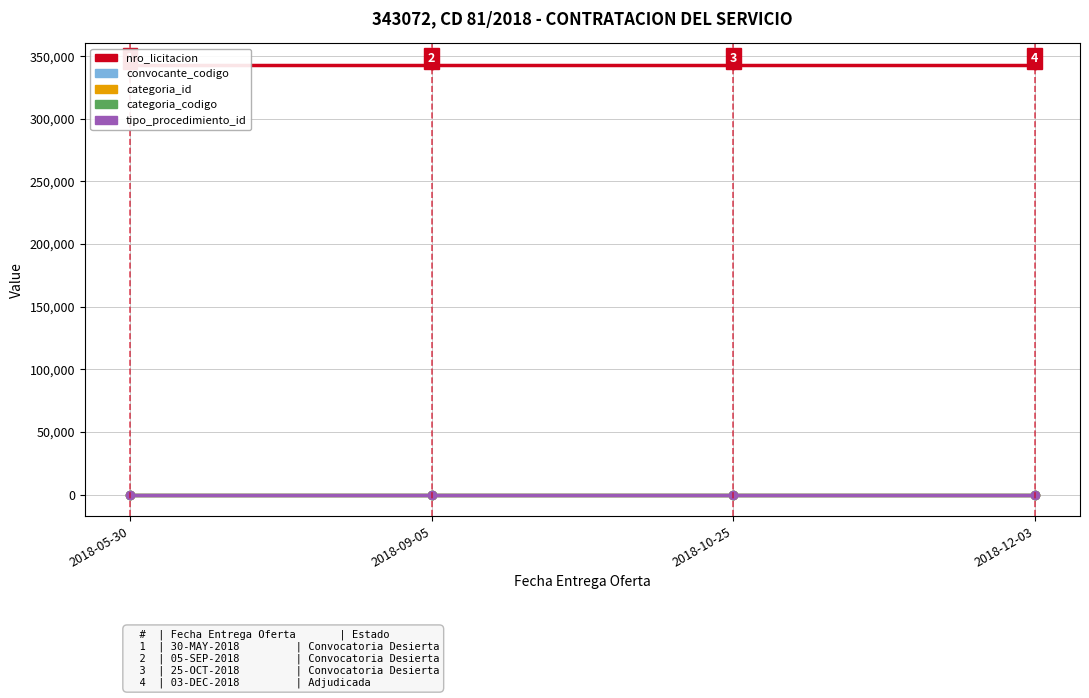

True or false: convocante_codigo has more than 1 points higher than both neighbors.

False